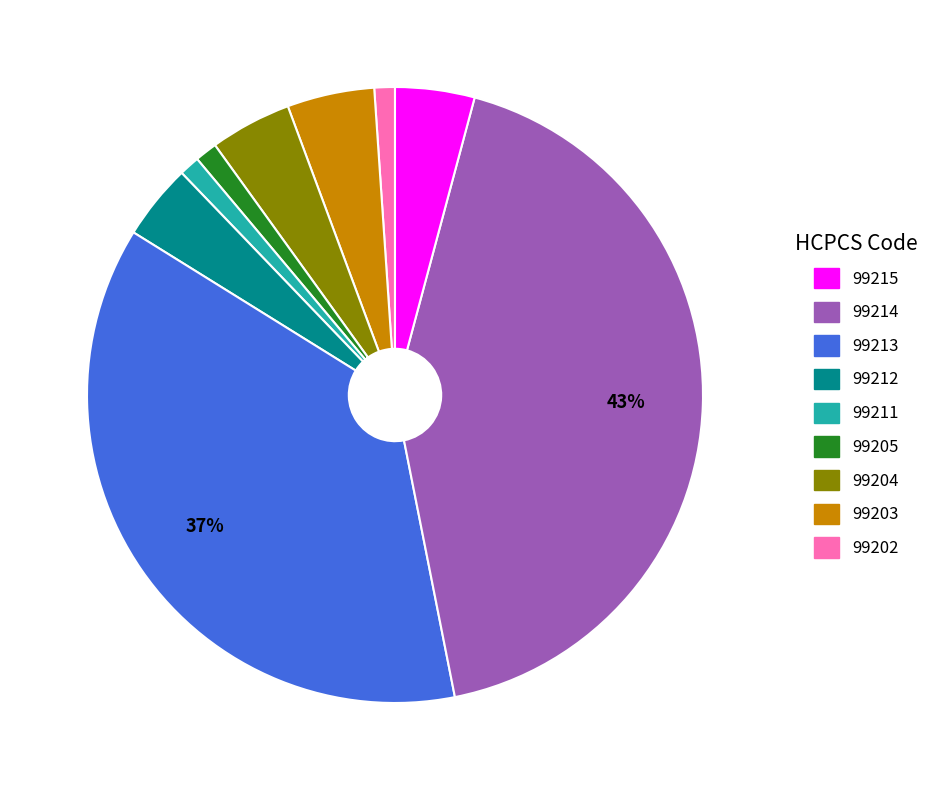

Count the number of slices in the pie.

9